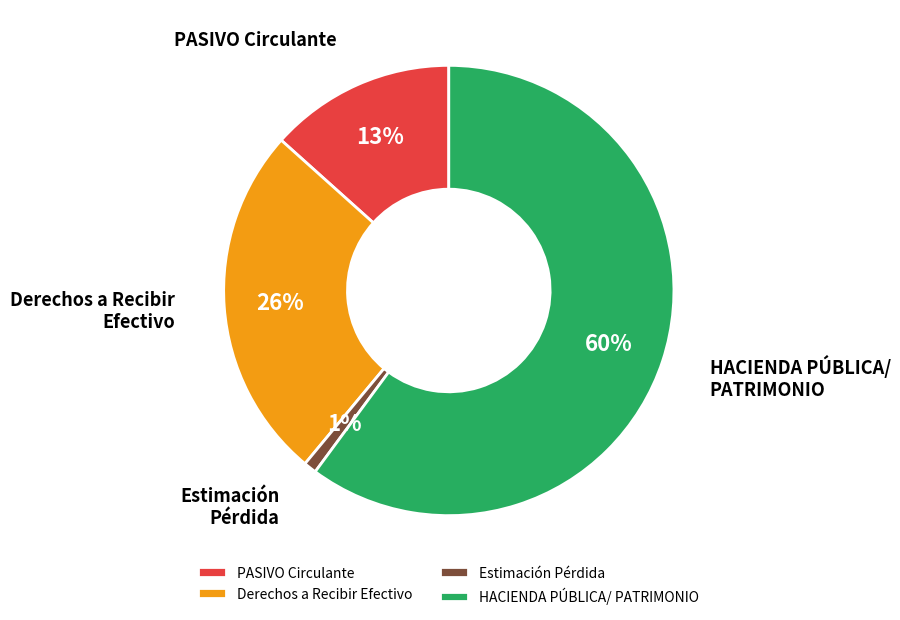

Count the number of slices in the pie.

4